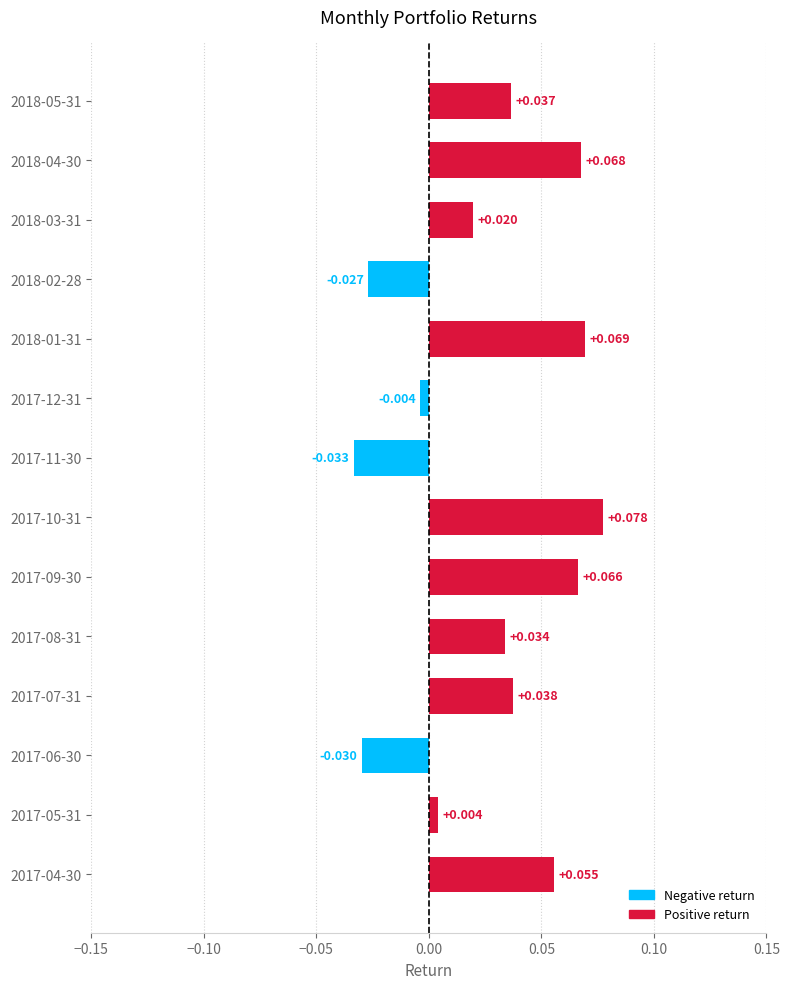

Rank the categories by value from highest to lowest.

2017-10-31, 2018-01-31, 2018-04-30, 2017-09-30, 2017-04-30, 2017-07-31, 2018-05-31, 2017-08-31, 2018-03-31, 2017-05-31, 2017-12-31, 2018-02-28, 2017-06-30, 2017-11-30